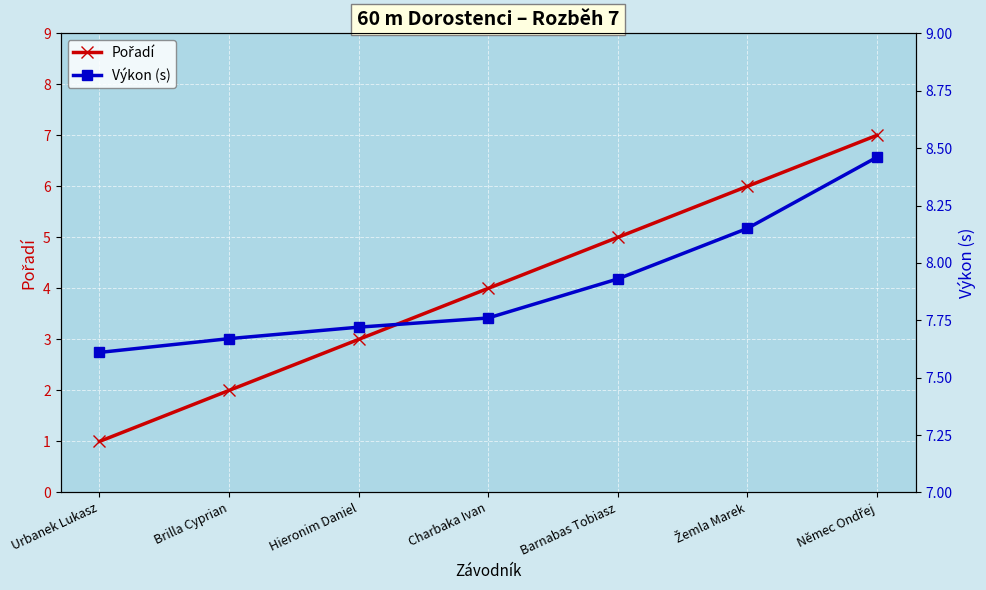

Is it true that Výkon (s) equals 7.7 at Brilla Cyprian?

True